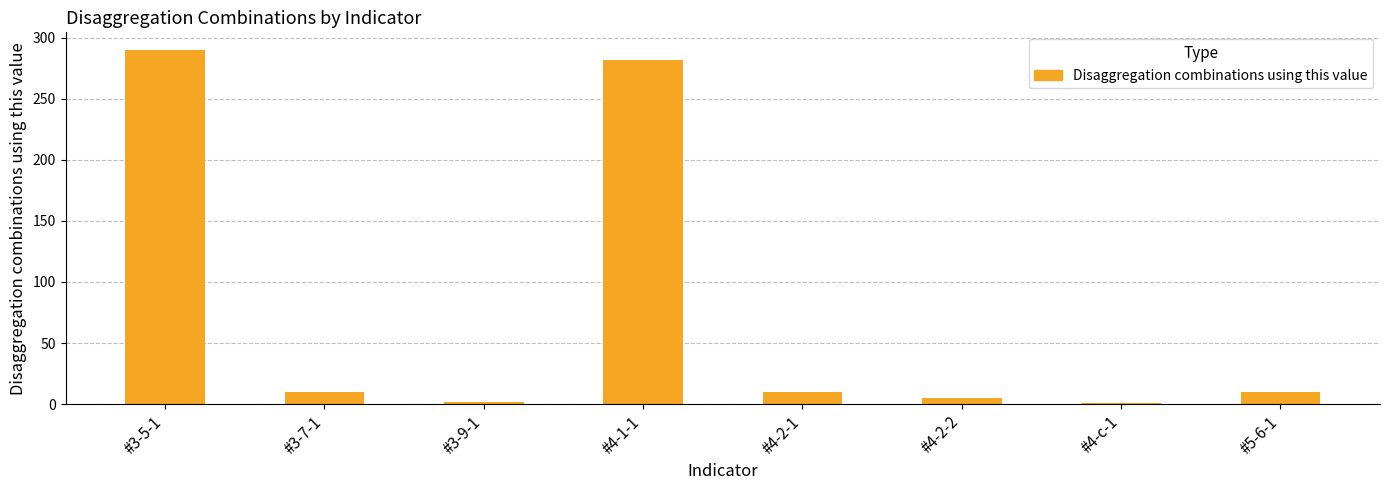

What is the difference between the values at #3-9-1 and #5-6-1?

8